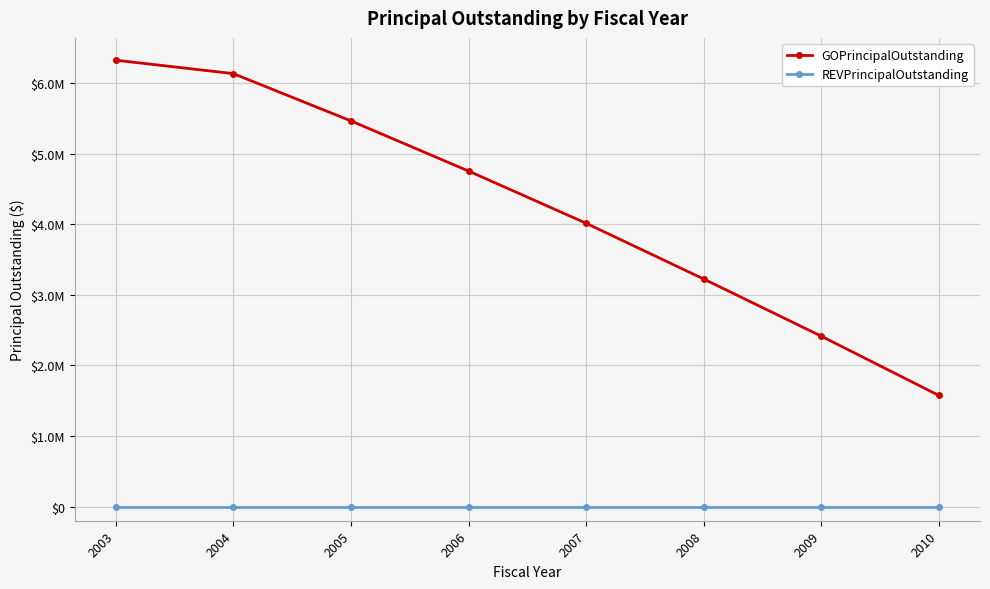

Between 2003 and 2005, which series saw the biggest shift?

GOPrincipalOutstanding